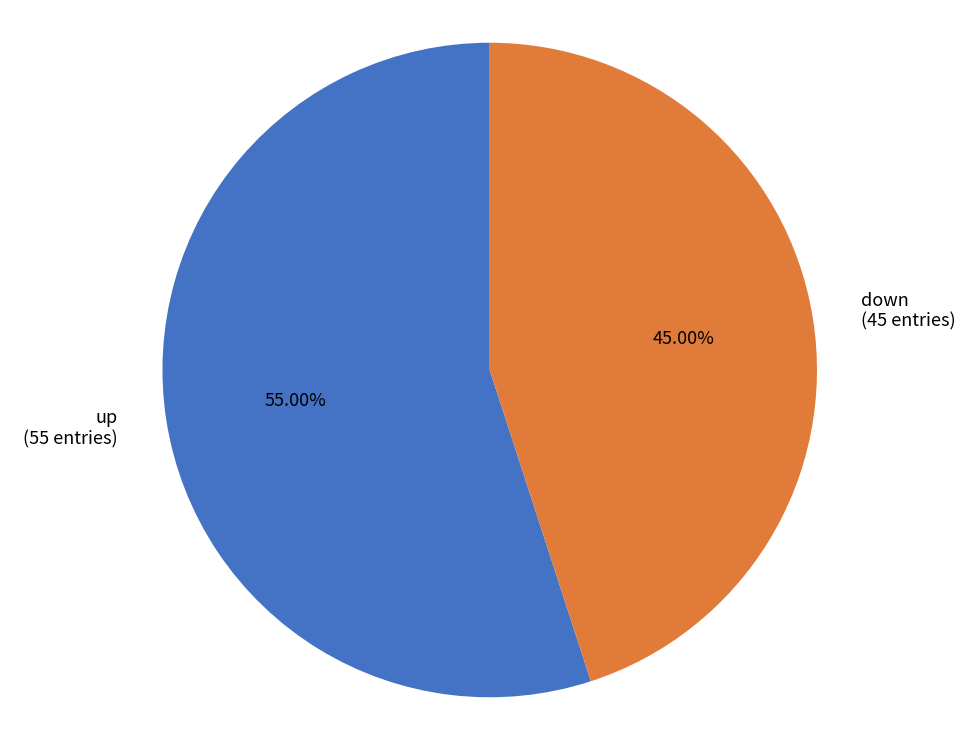

To the nearest percent, what is the average slice percentage?

50%